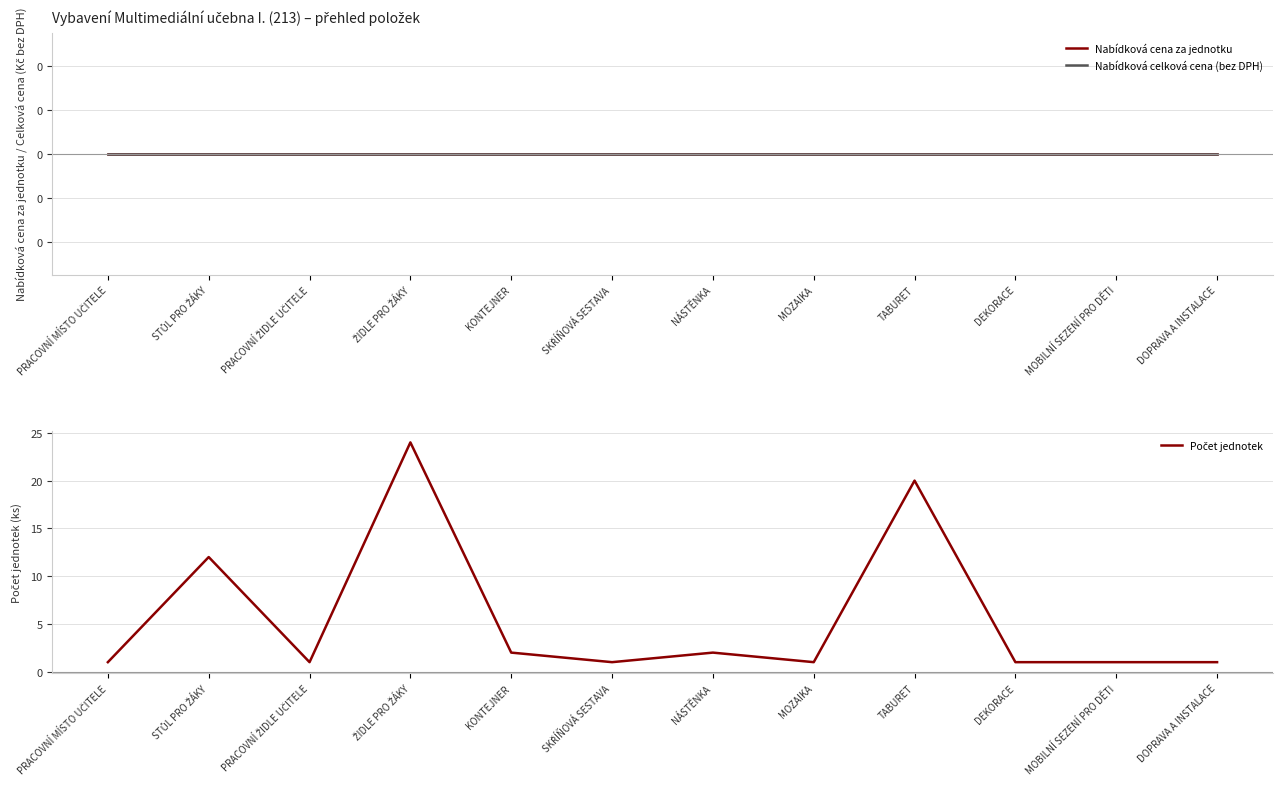

Reading right to left, extract all data points from this chart.

Nabídková cena za jednotku: DOPRAVA A INSTALACE=0	MOBILNÍ SEZENÍ PRO DĚTI=0	DEKORACE=0	TABURET=0	MOZAIKA=0	NÁSTĚNKA=0	SKŘÍŇOVÁ SESTAVA=0	KONTEJNER=0	ŽIDLE PRO ŽÁKY=0	PRACOVNÍ ŽIDLE UČITELE=0	STŮL PRO ŽÁKY=0	PRACOVNÍ MÍSTO UČITELE=0
Nabídková celková cena (bez DPH): DOPRAVA A INSTALACE=0	MOBILNÍ SEZENÍ PRO DĚTI=0	DEKORACE=0	TABURET=0	MOZAIKA=0	NÁSTĚNKA=0	SKŘÍŇOVÁ SESTAVA=0	KONTEJNER=0	ŽIDLE PRO ŽÁKY=0	PRACOVNÍ ŽIDLE UČITELE=0	STŮL PRO ŽÁKY=0	PRACOVNÍ MÍSTO UČITELE=0
Počet jednotek: DOPRAVA A INSTALACE=1	MOBILNÍ SEZENÍ PRO DĚTI=1	DEKORACE=1	TABURET=20	MOZAIKA=1	NÁSTĚNKA=2	SKŘÍŇOVÁ SESTAVA=1	KONTEJNER=2	ŽIDLE PRO ŽÁKY=24	PRACOVNÍ ŽIDLE UČITELE=1	STŮL PRO ŽÁKY=12	PRACOVNÍ MÍSTO UČITELE=1